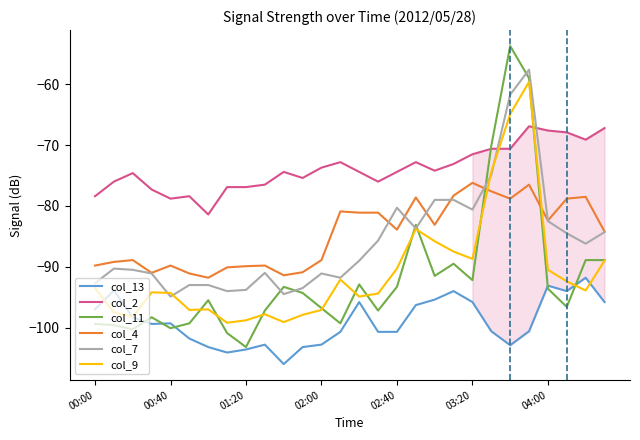

Which series has the largest range (max minus min)?

col_11